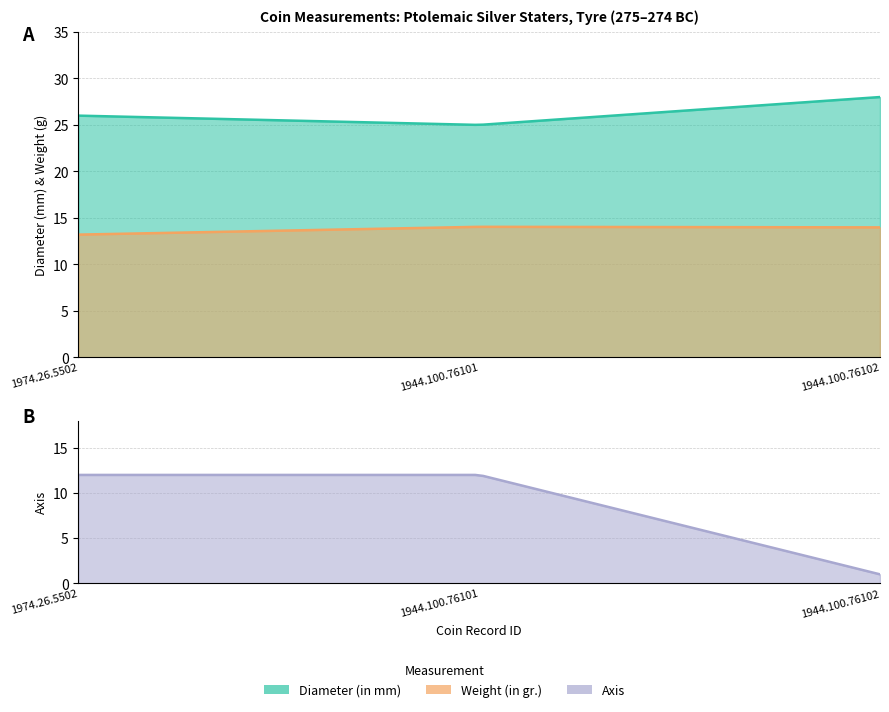

Between -275 (1944.100.76101) and -275 (1944.100.76102), which series saw the biggest shift?

Axis